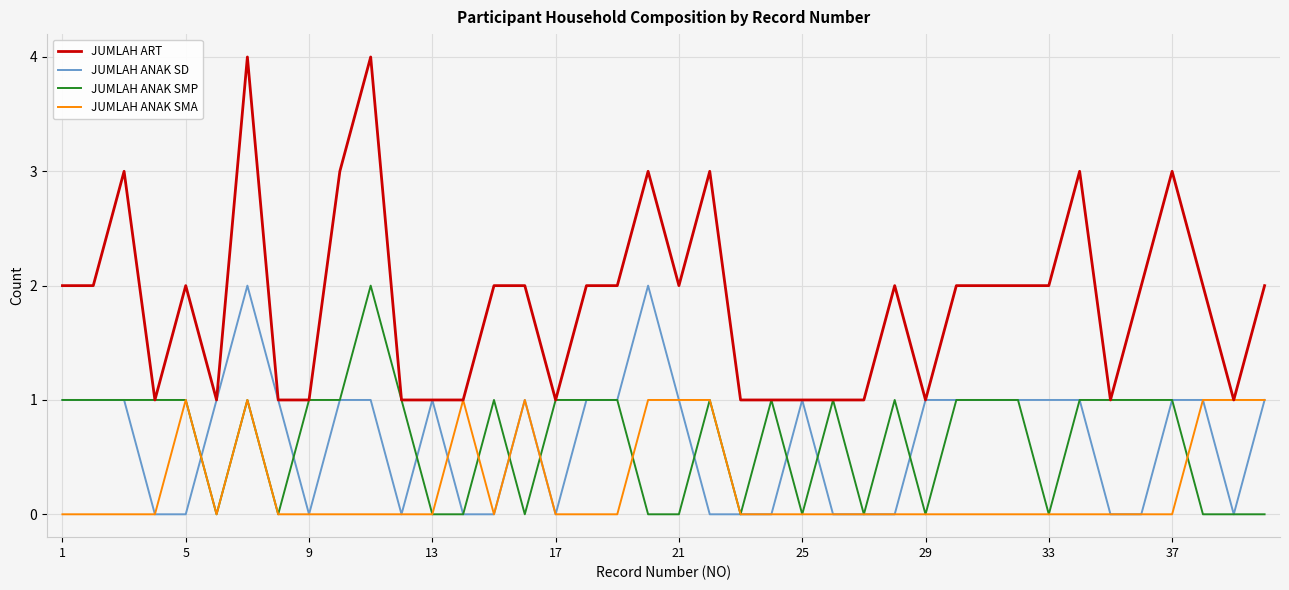

Is this an area chart (filled region under the line)?

No